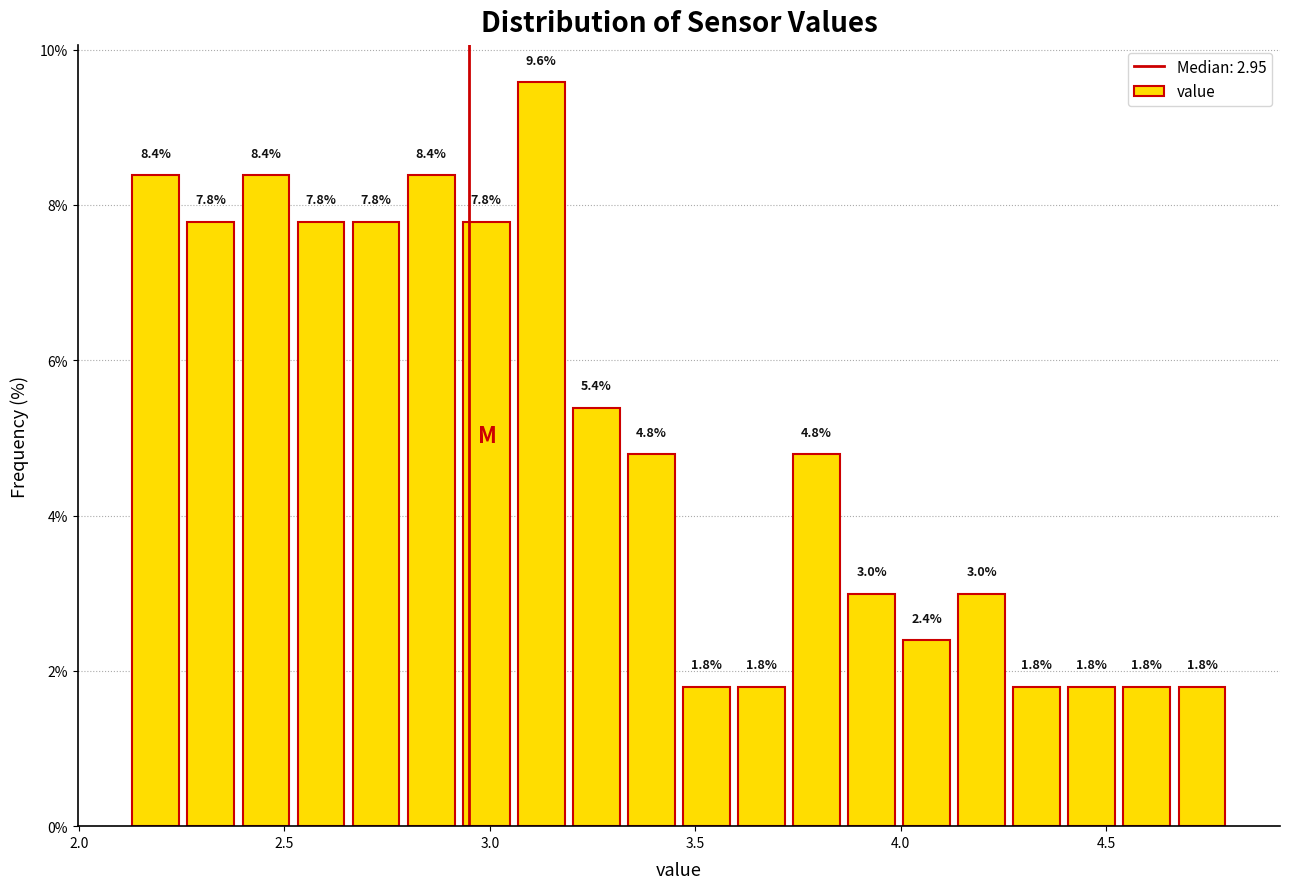

Read against the x-axis, roughly where is the centre of the tallest bar?

3.15